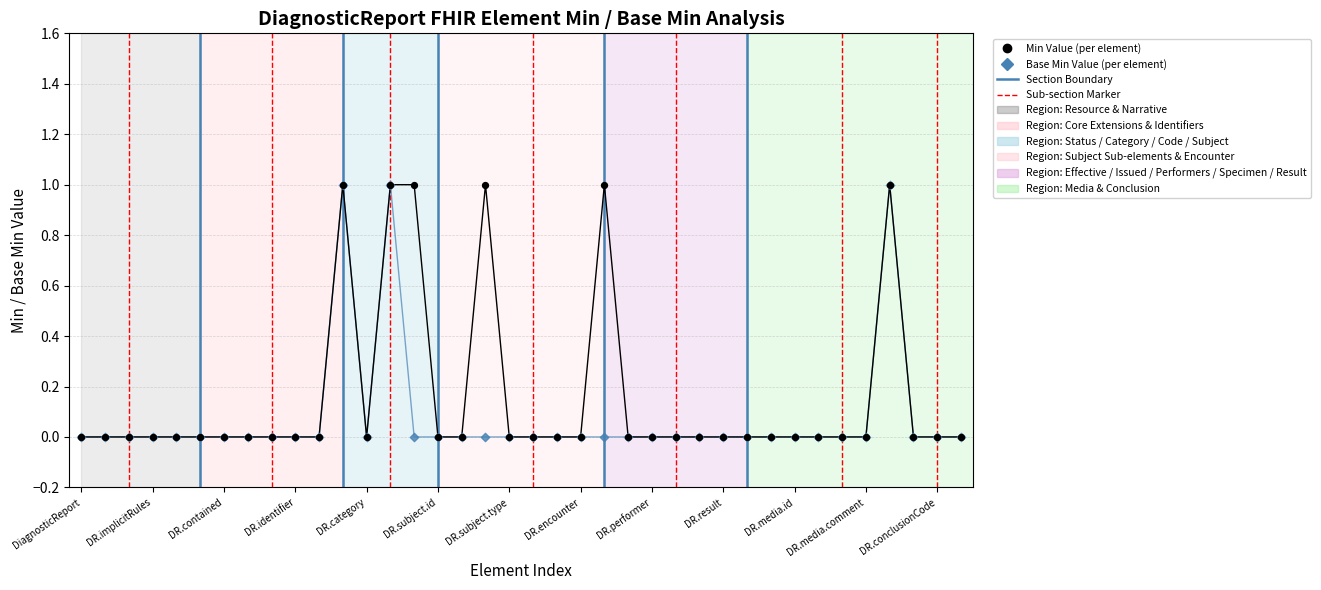

Which series has the largest Y range (max minus min)?

Min